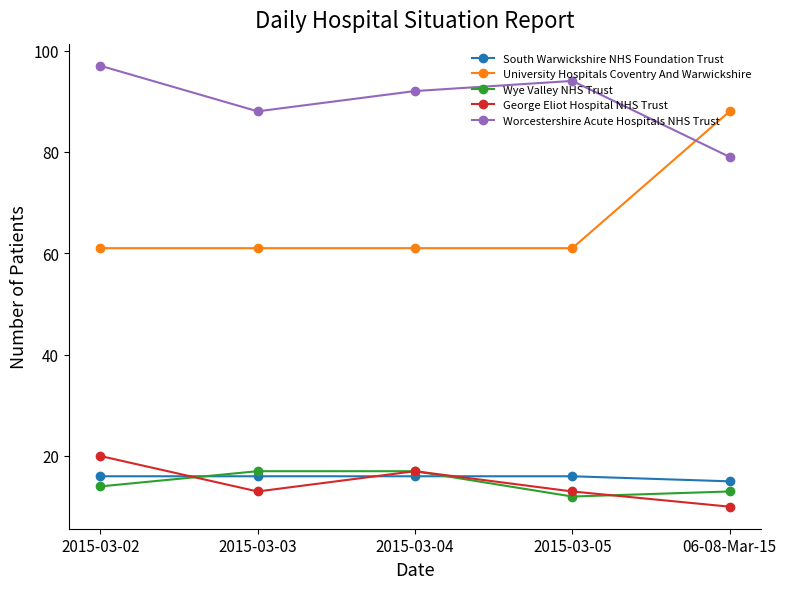

What are all the series names shown in the legend?

South Warwickshire NHS Foundation Trust, University Hospitals Coventry And Warwickshire, Wye Valley NHS Trust, George Eliot Hospital NHS Trust, Worcestershire Acute Hospitals NHS Trust